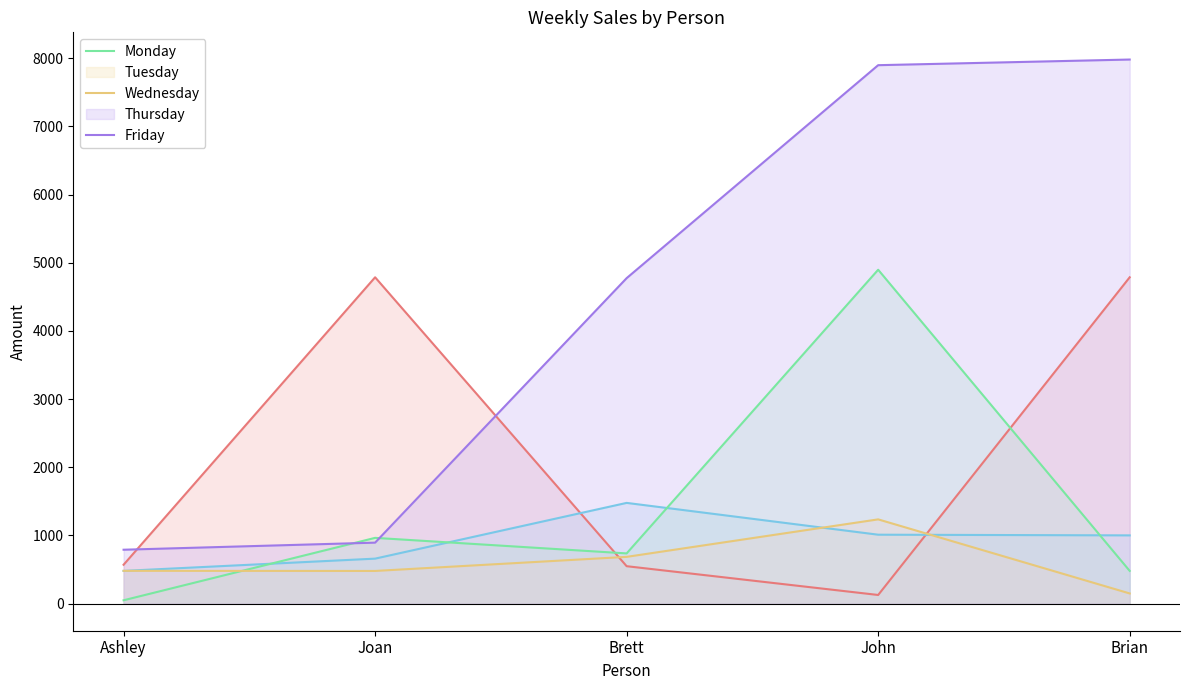

Which series ends up on top after the final intersection of Monday and Thursday?

Monday